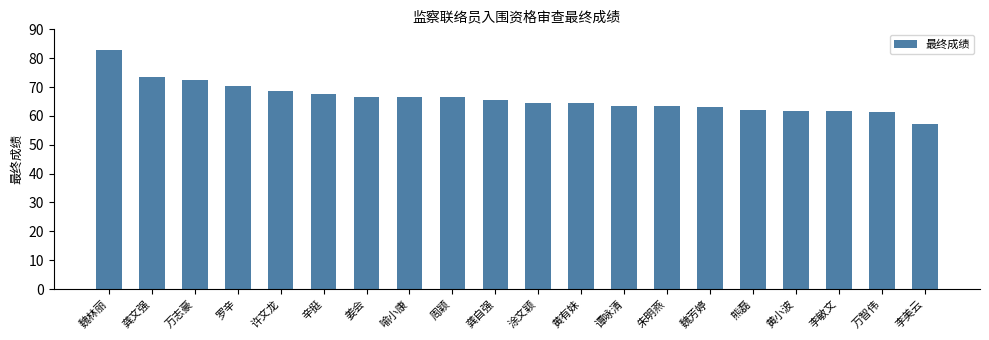

How many bars are there in total?

20